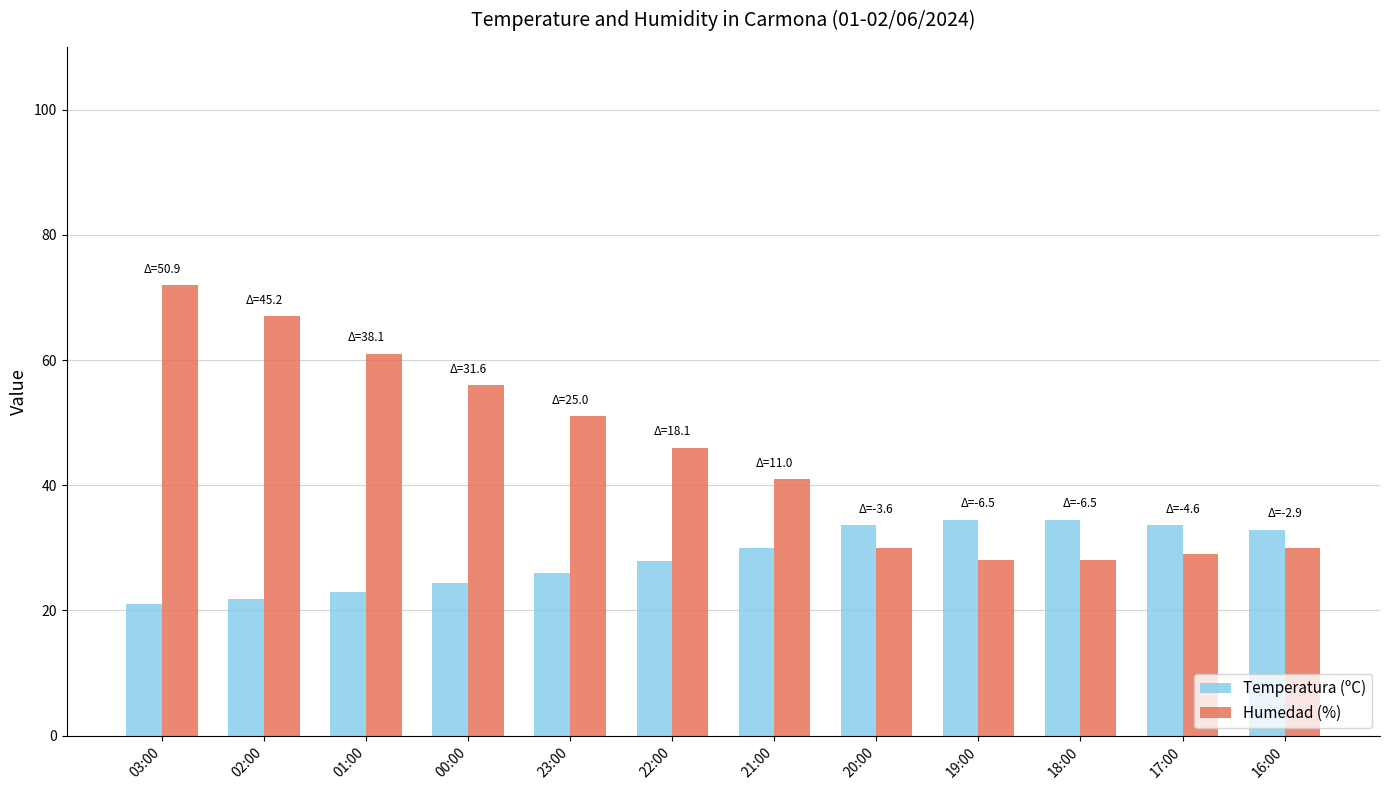

What is the value of the Humedad (%) bar at the 1st from the left?

72.0